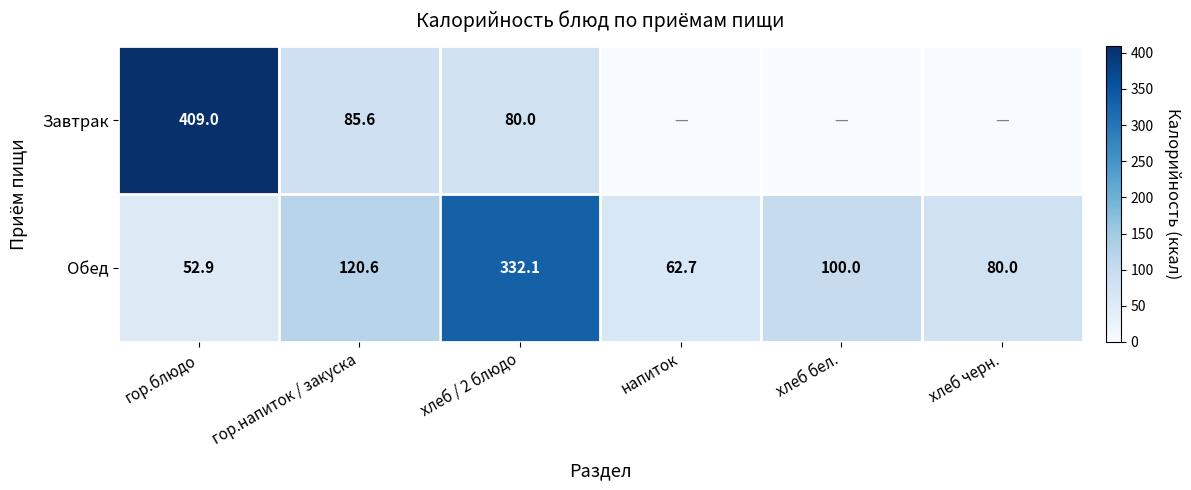

Count the number of data series in this chart.

2